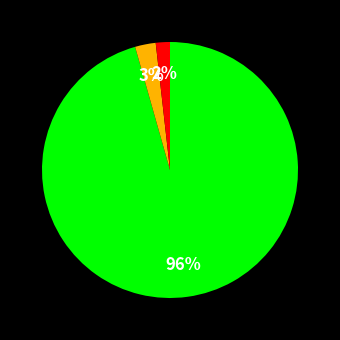

To the nearest percent, what is the average slice percentage?

33%